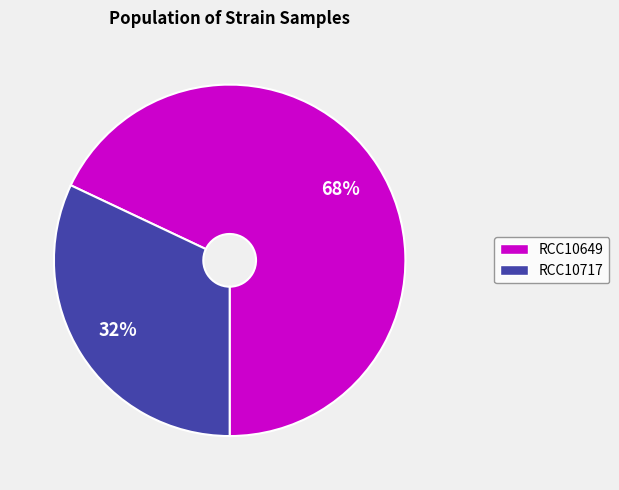

Which has a higher value, RCC10717 or RCC10649?

RCC10649